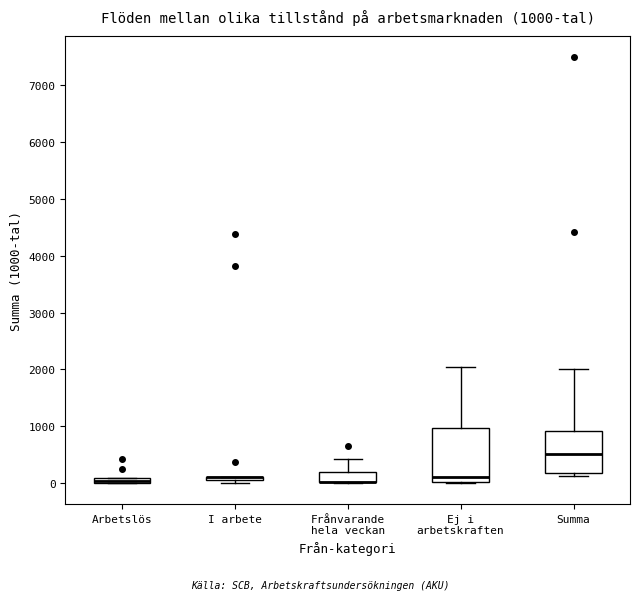

Which box is the tallest, from its lower edge to its upper edge?

Ej i arbetskraften